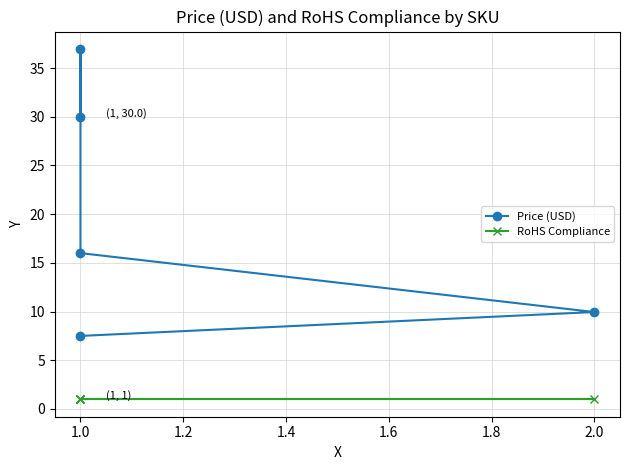

What is the approximate value of Price (USD) at 1.0?

7.5